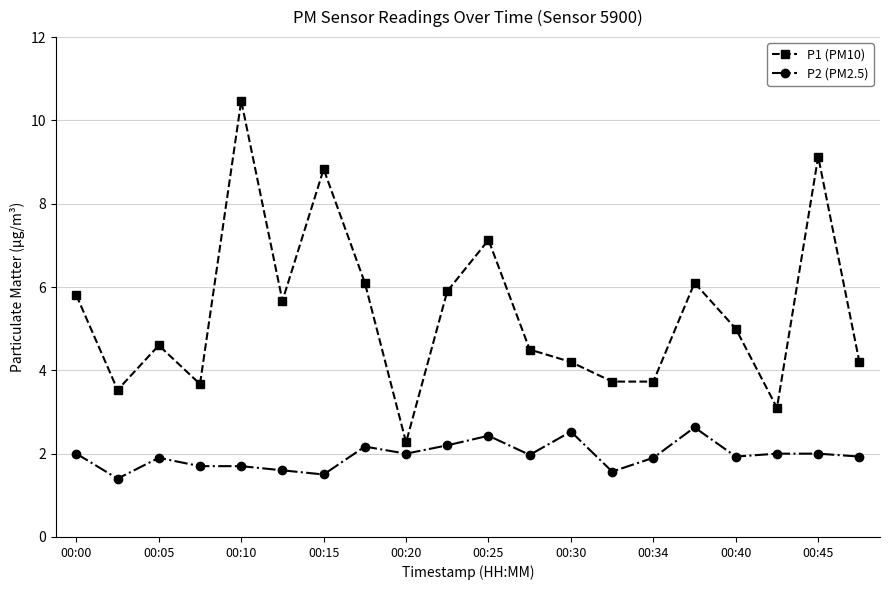

How many values in the P1 (PM10) series are below 5?

10